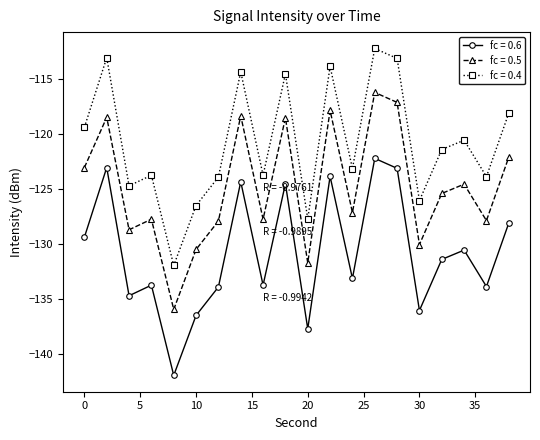

What is the maximum value for fc = 0.4?

-112.2